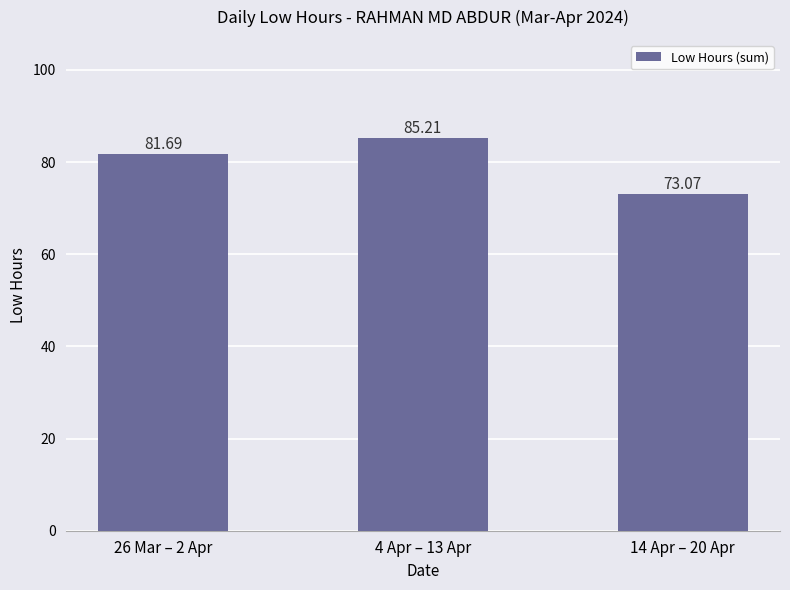

What is the label of the 2nd bar from the left?

4 Apr – 13 Apr